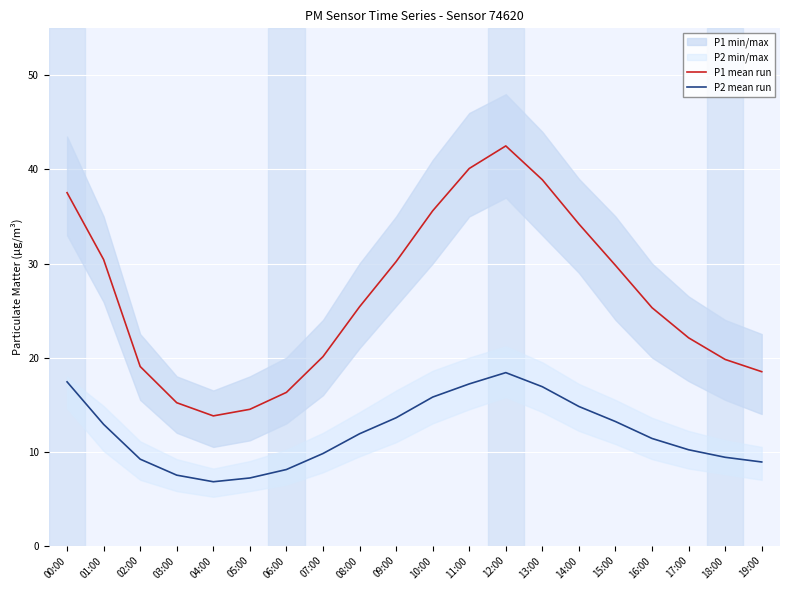

True or false: P1 mean run and P2 mean run cross at least once.

False